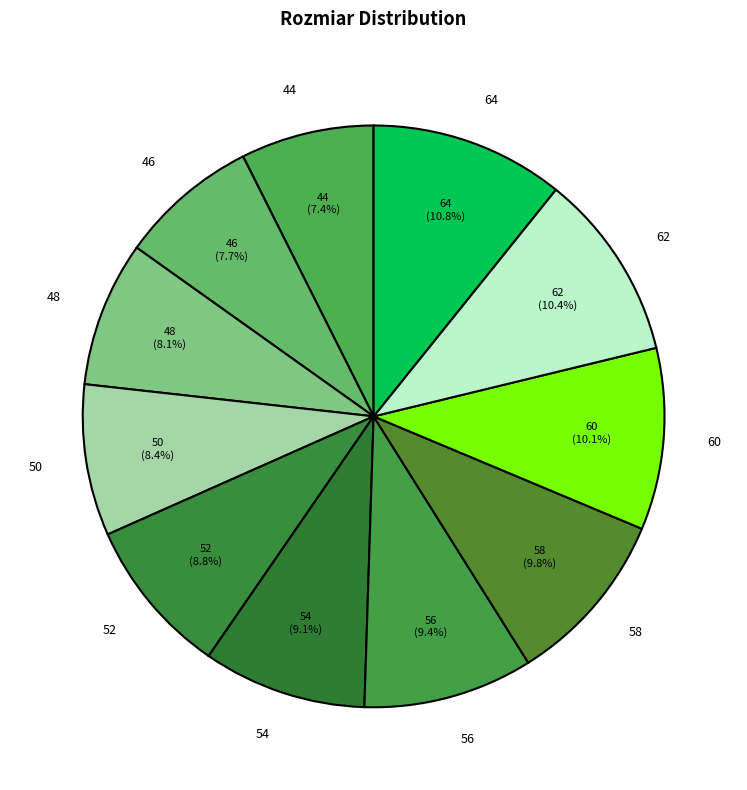

To the nearest percent, what percentage of the pie is 46?

8%